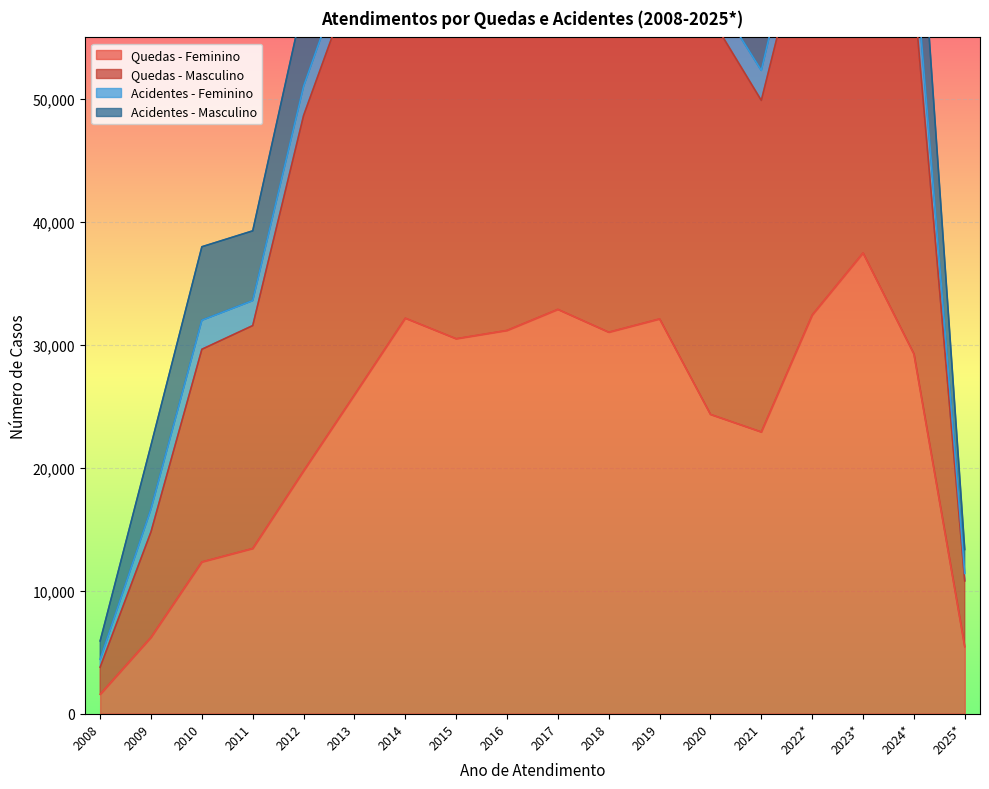

The value of Quedas - Feminino at 2016 is 54581. True or false?

False